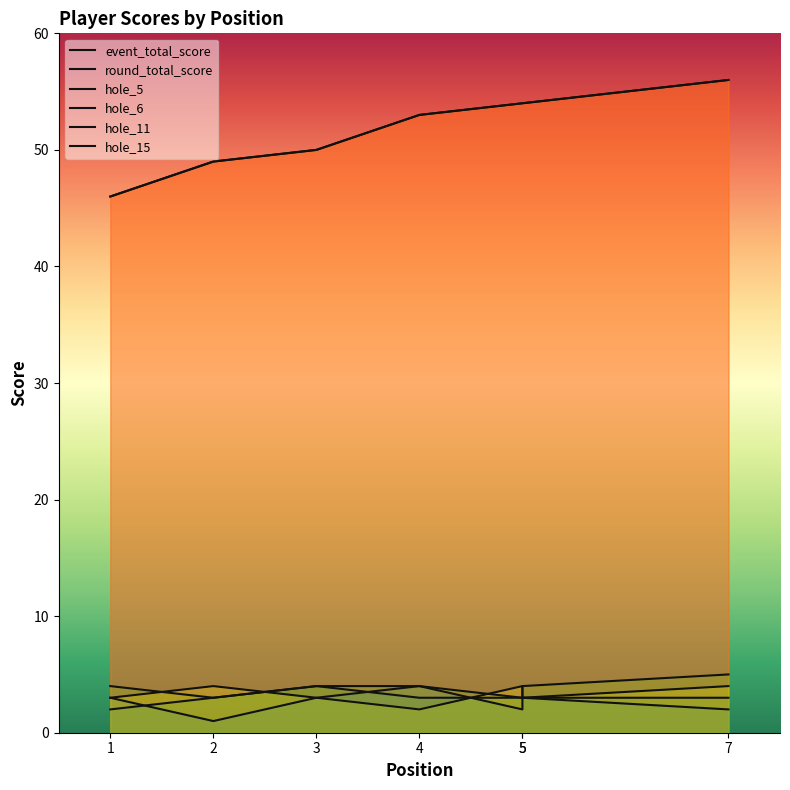

Between 5 and 4, which is larger?

5